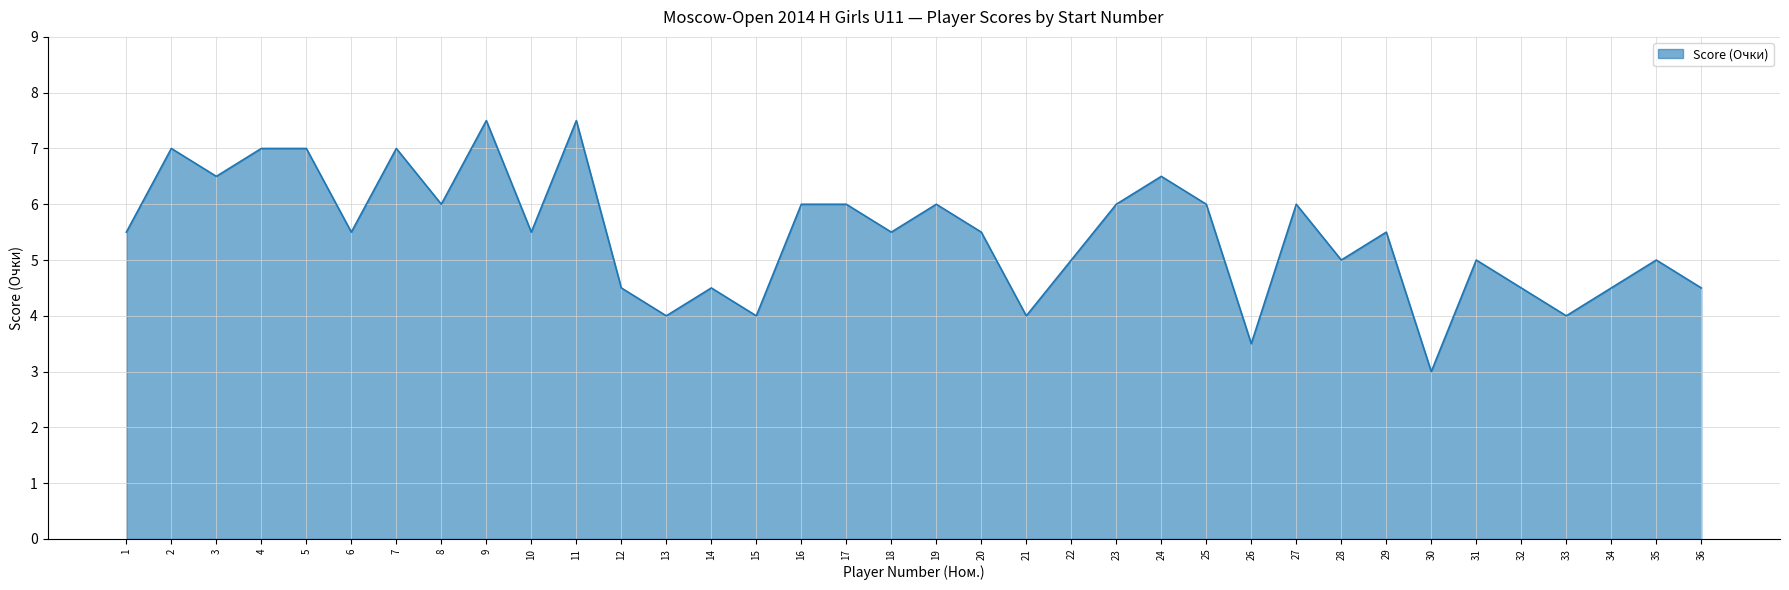

The chart shows a value of 4.5 at 12. True or false?

True